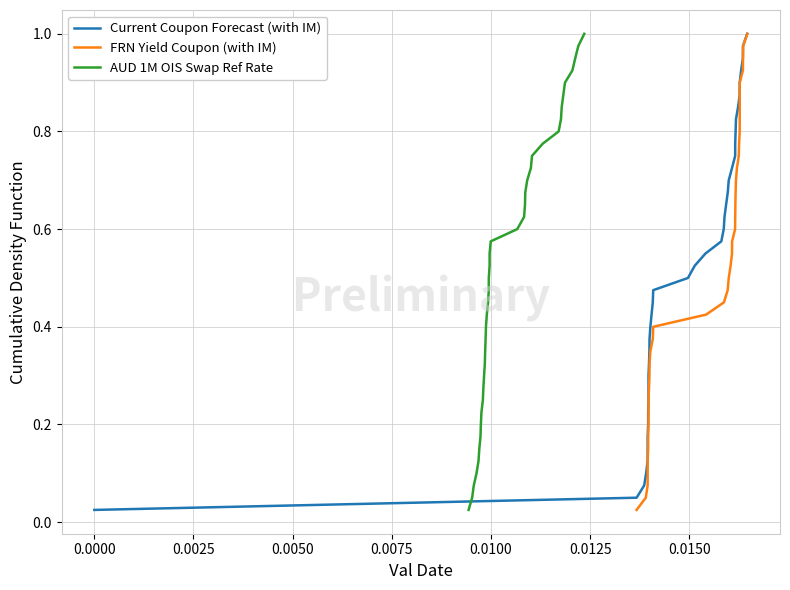

At how many categories does at least one series exceed 0?

40